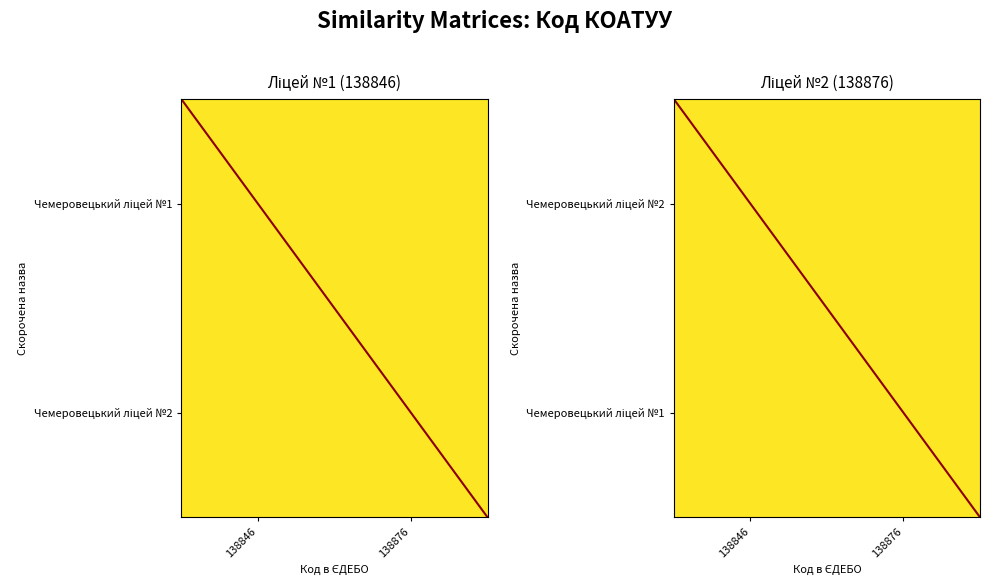

List the labels in order of Чемеровецький ліцей №2 value, largest first.

138876, 138846